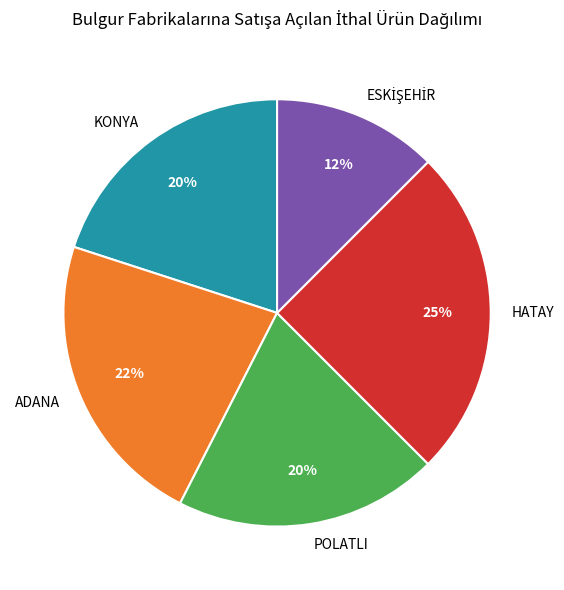

The ADANA slice represents 22% of the pie. True or false?

True